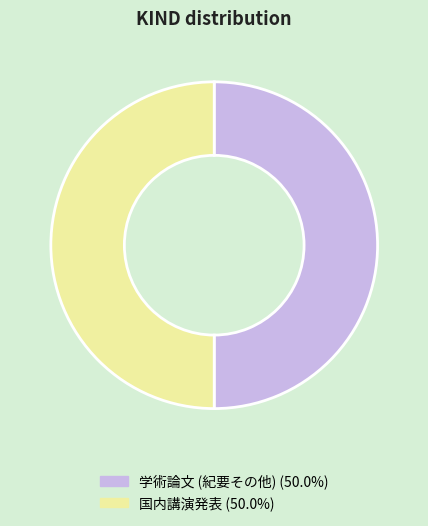

Is the sum of 学術論文 (紀要その他) and 国内講演発表 greater than half?

Yes